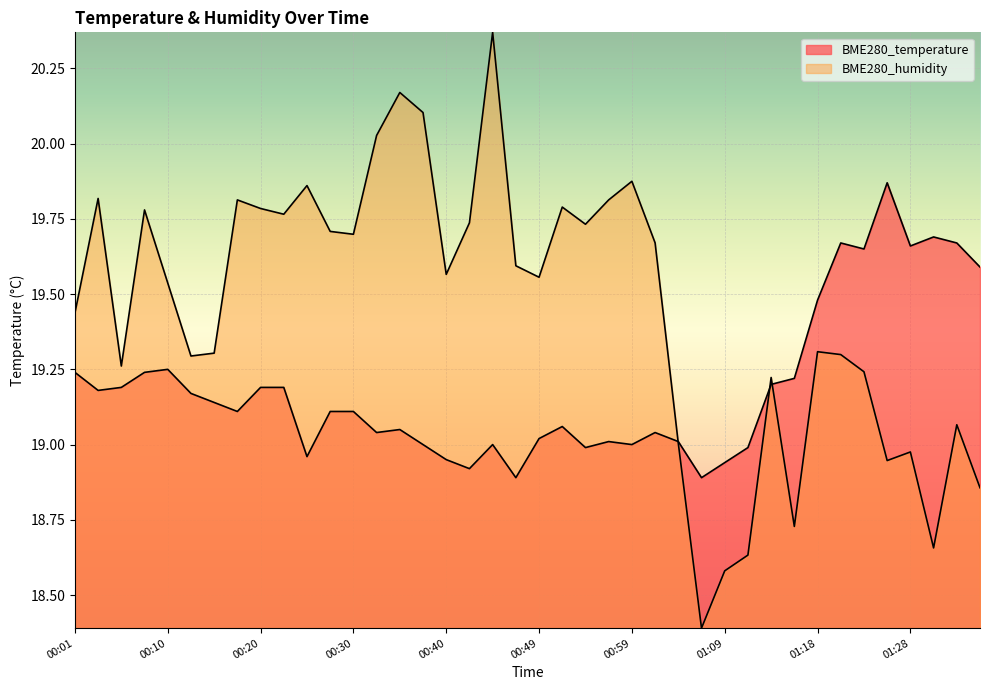

What position from the left is 01:14?

31